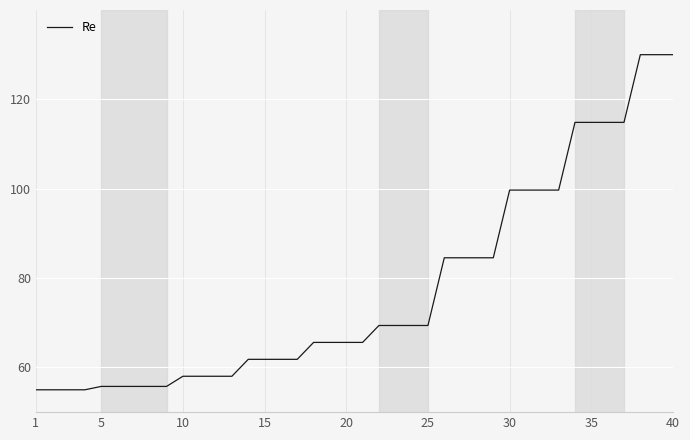

What is the difference between the second highest and second lowest values?

75.0